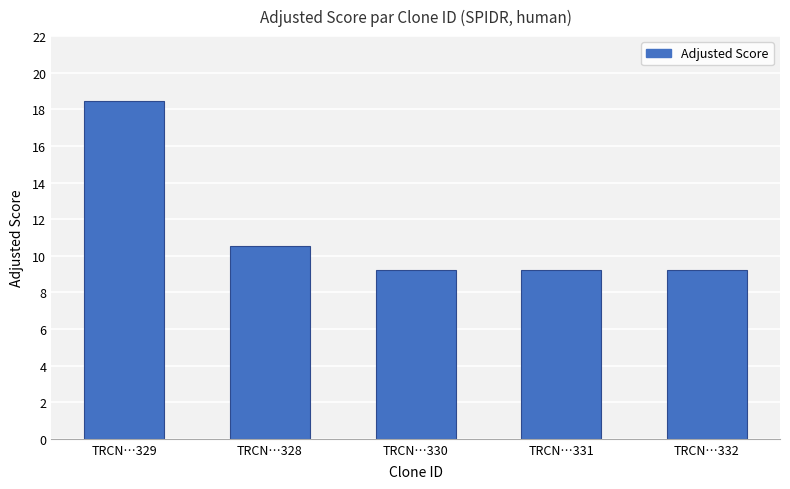

Reading right to left, transcribe all the data shown in this chart.

TRCN…332=9.2	TRCN…331=9.2	TRCN…330=9.2	TRCN…328=10.6	TRCN…329=18.5